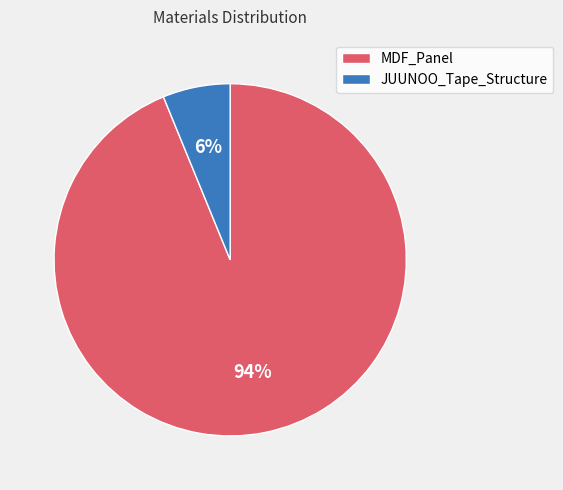

Count the number of slices in the pie.

2